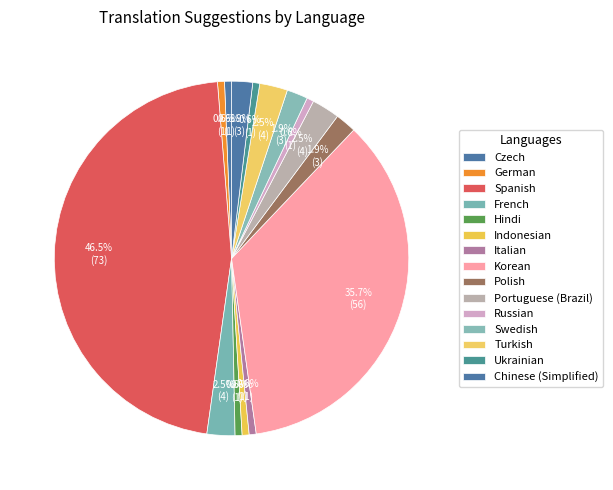

Count the number of slices in the pie.

15